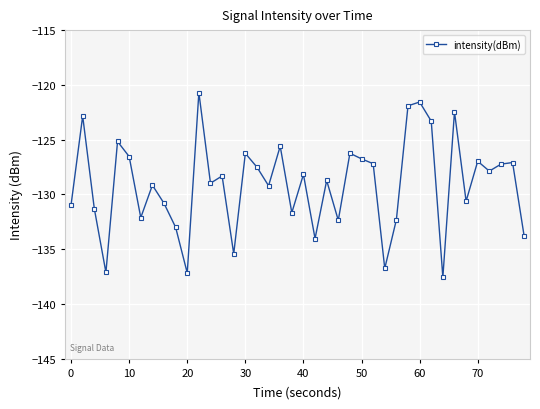

What is the value of the 38th point from the left?

-127.2